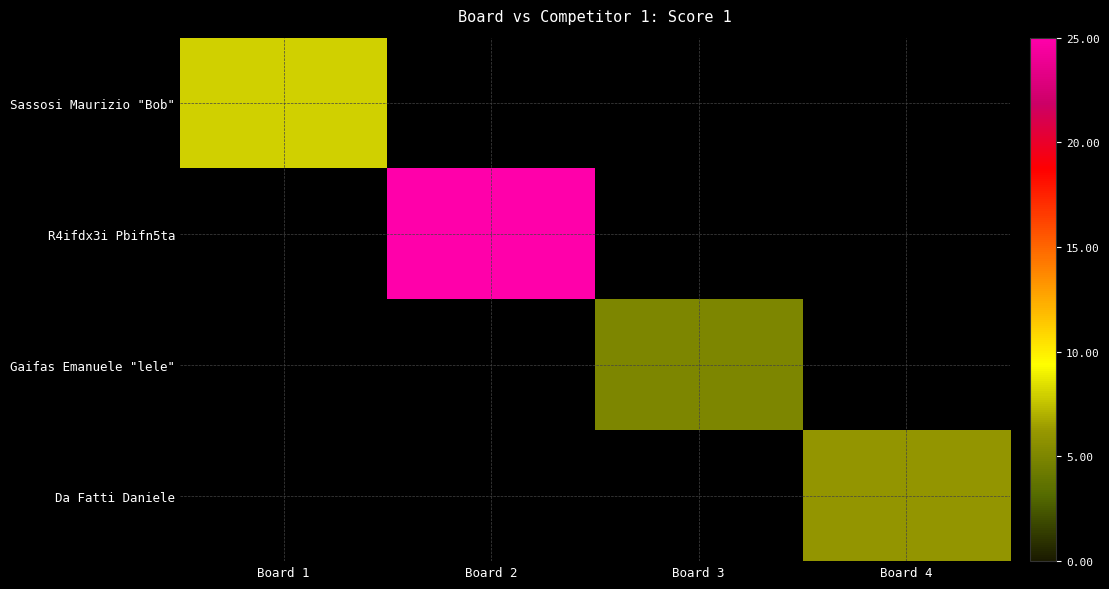

What is the minimum value shown in the chart?

5.0